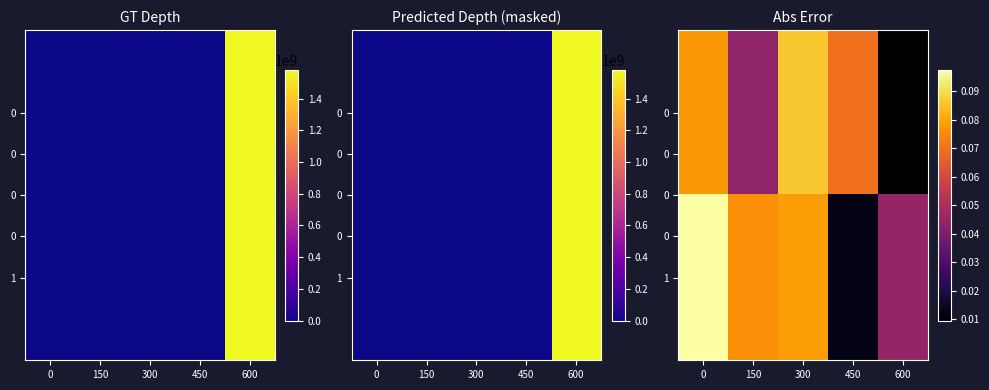

Rank the series by their average value, from highest to lowest.

1, 0